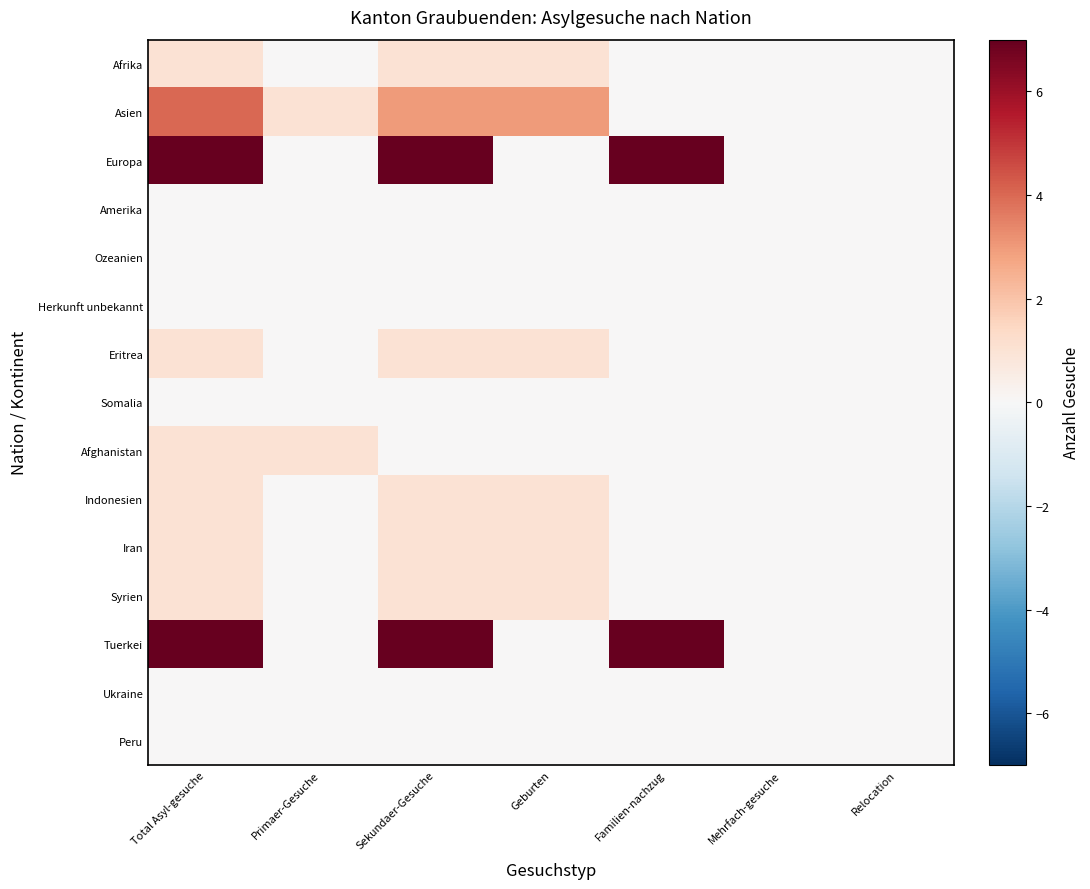

Which category has the lowest value across all series?

Primaer-Gesuche